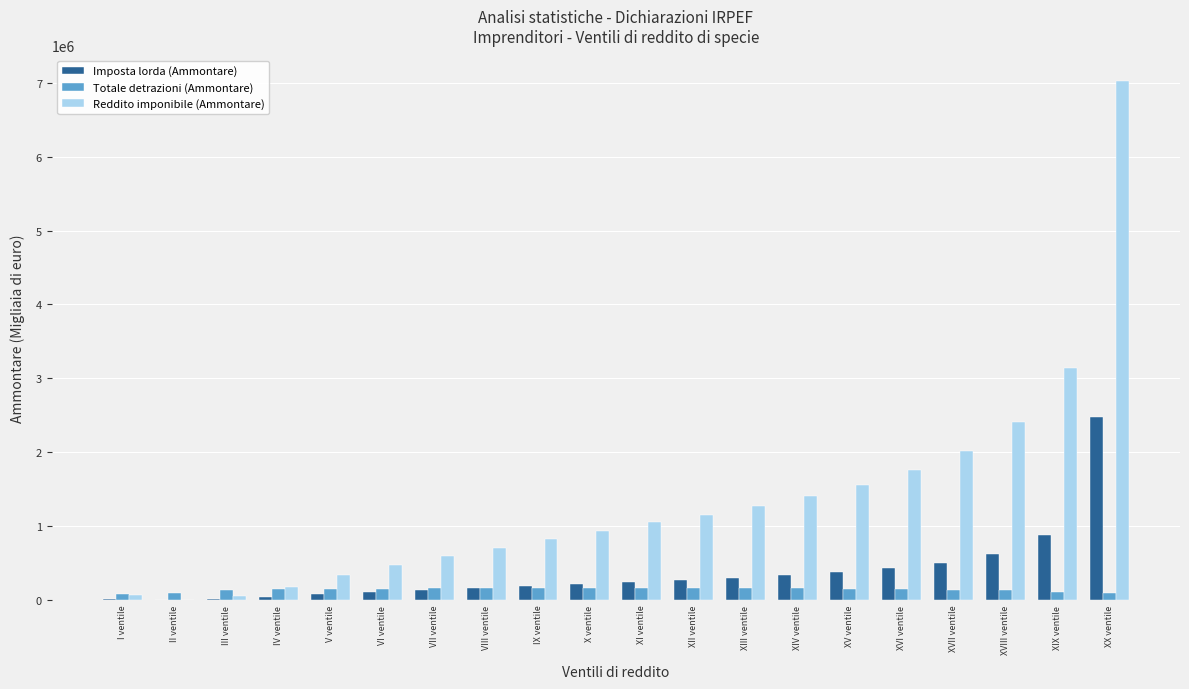

Read the Reddito imponibile (Ammontare) value at V ventile.

336805